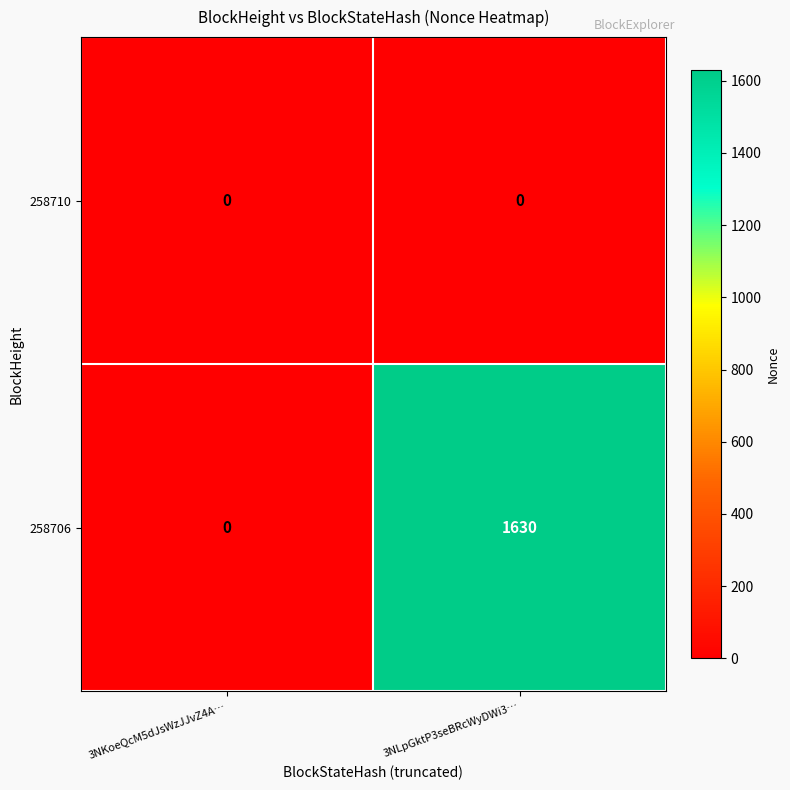

Reading left to right, what are all the values shown in this chart?

258710: 3NKoeQcM5dJsWzJJvZ4A…=0	3NLpGktP3seBRcWyDWi3…=0
258706: 3NKoeQcM5dJsWzJJvZ4A…=0	3NLpGktP3seBRcWyDWi3…=1630